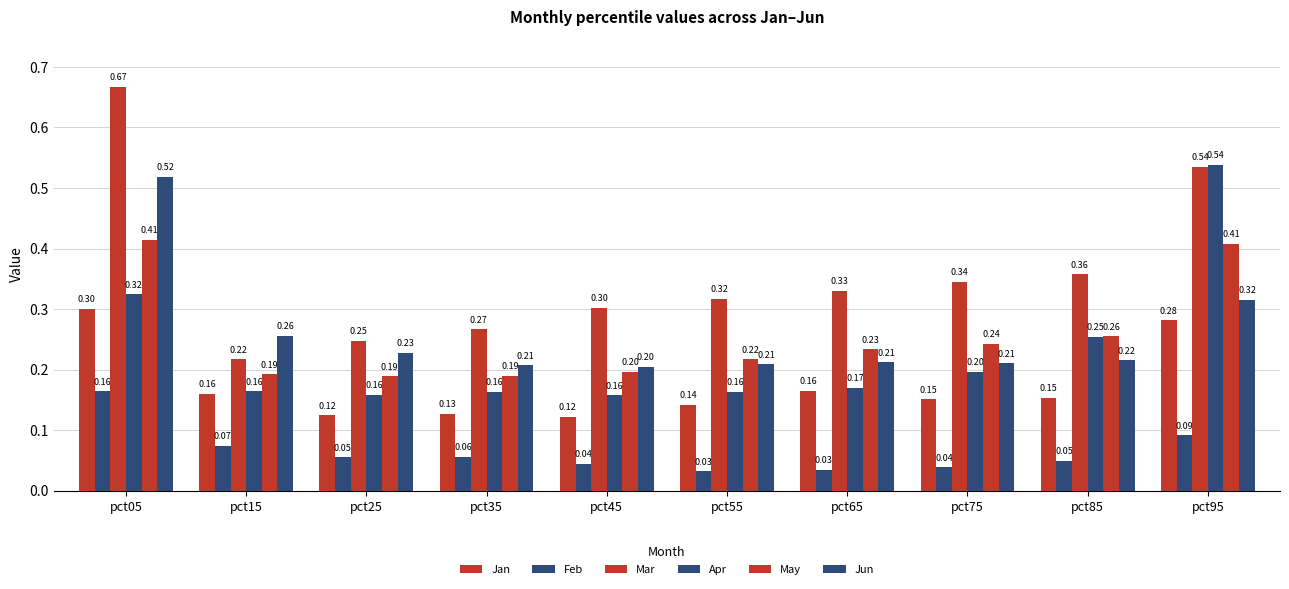

How many data points does each series have?

10